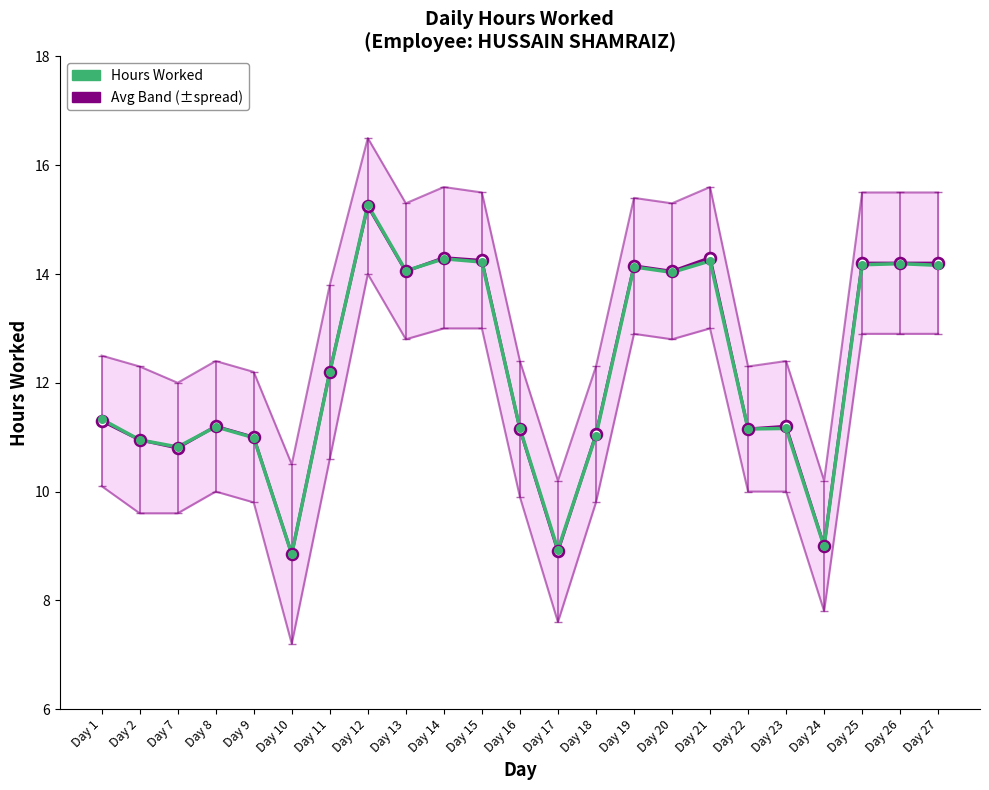

At which category is the sum across all series the highest?

Day 12